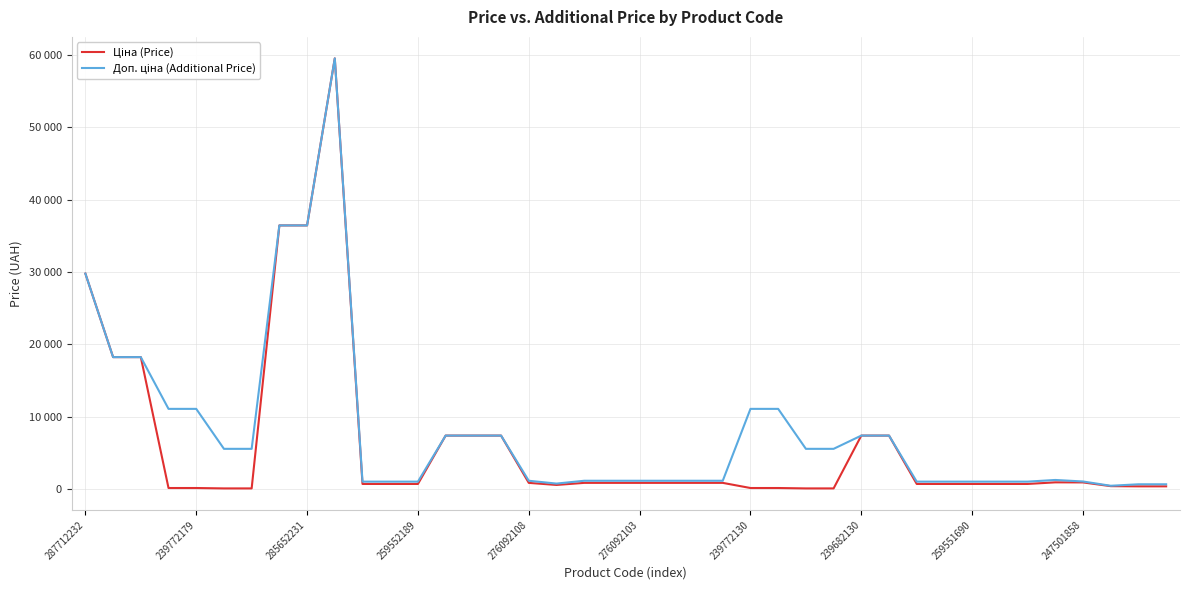

Rank the series by their maximum value, from highest to lowest.

Ціна (Price), Доп. ціна (Additional Price)